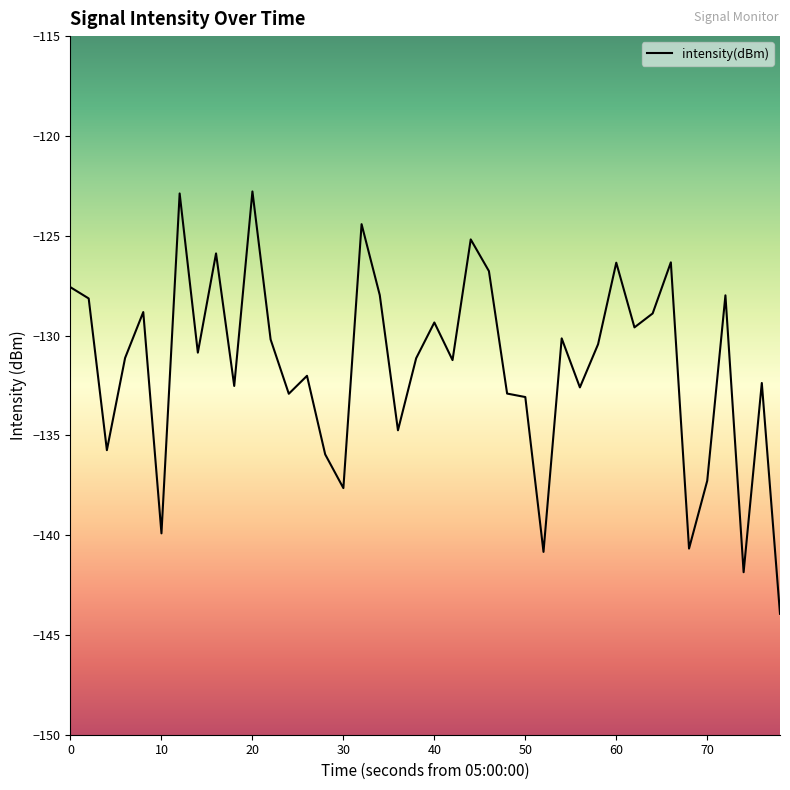

What is the greatest value displayed?

-122.8